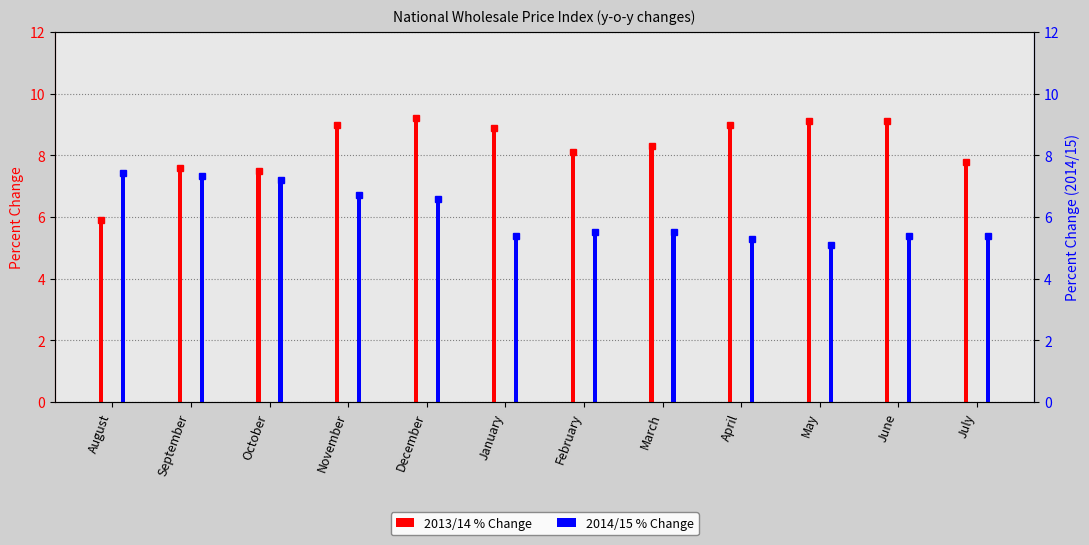

What is the difference between the highest and lowest values at December?

2.6